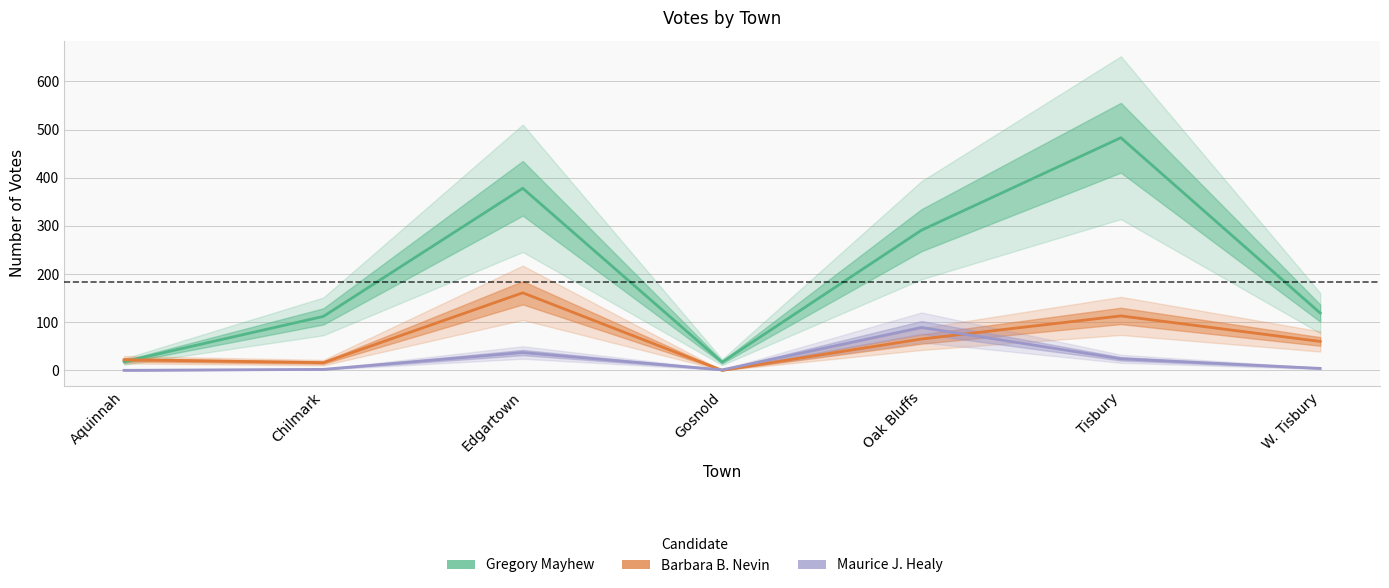

In Maurice J. Healy, how many points are higher than both neighbors (excluding endpoints)?

2